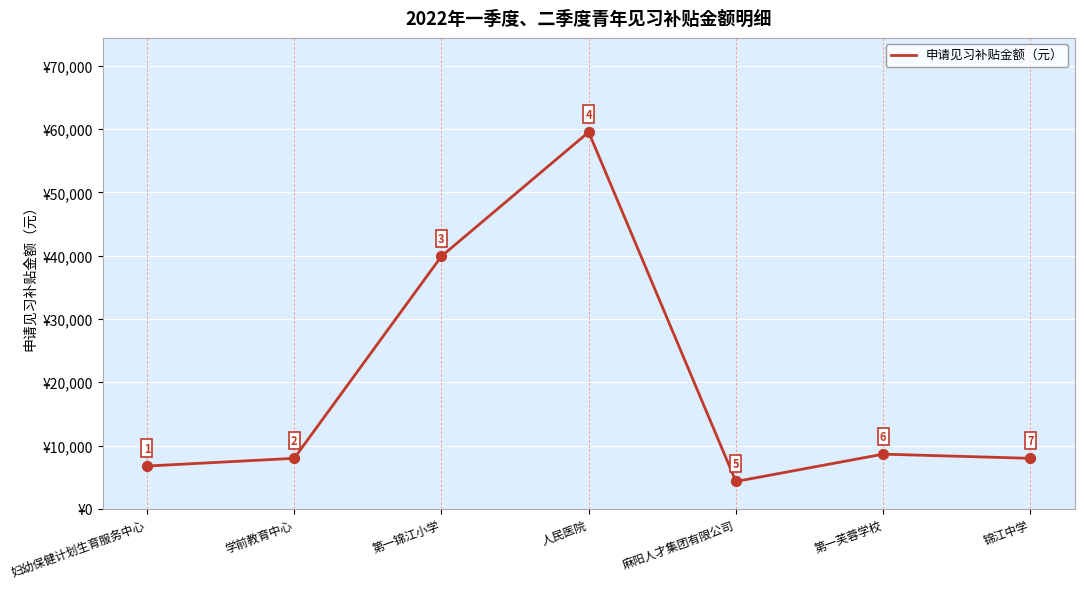

Between 第一锦江小学 and 人民医院, which is larger?

人民医院